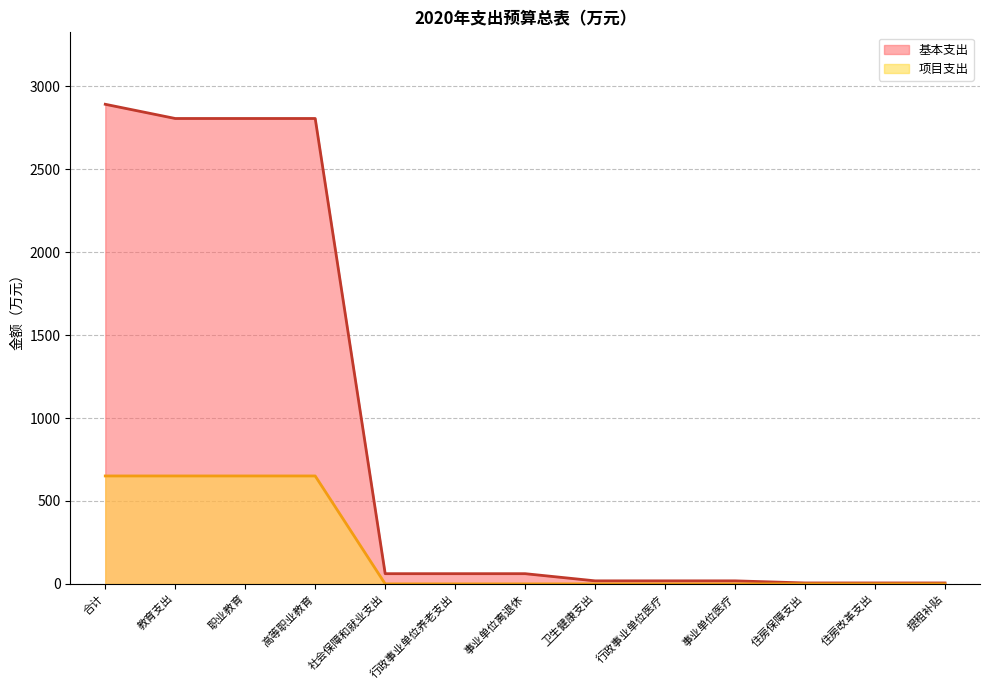

Which series has the largest total across all categories?

基本支出